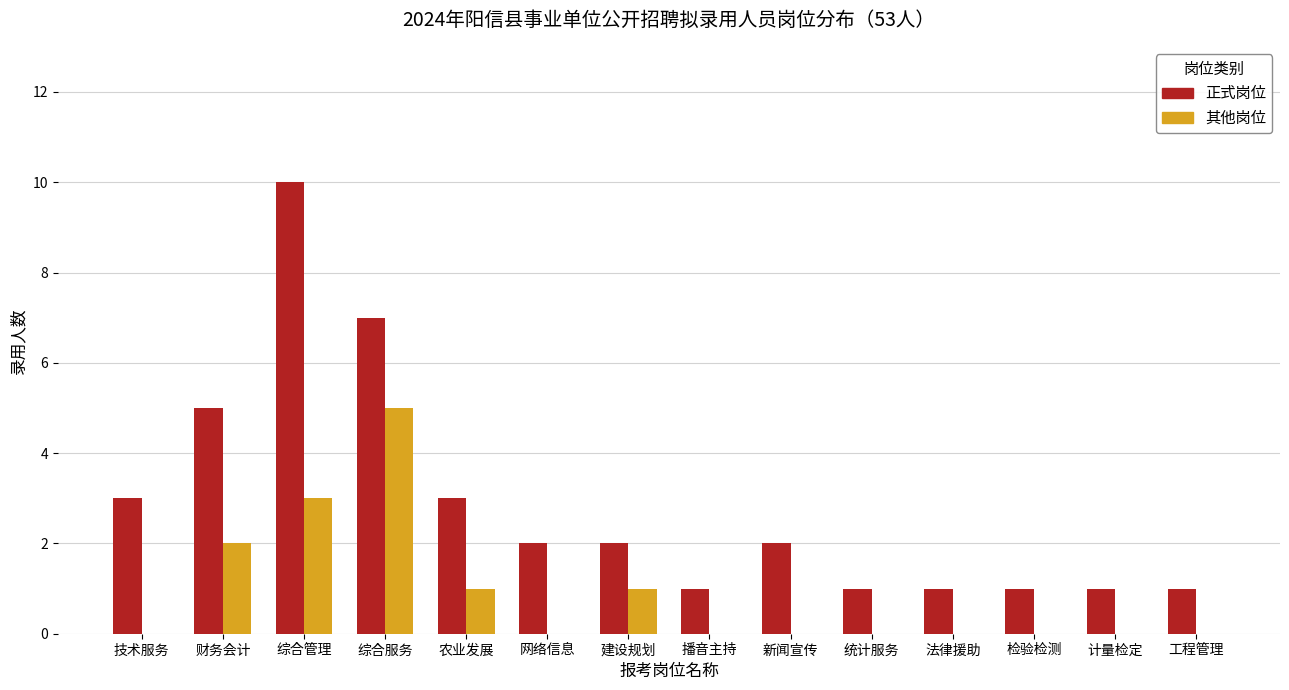

At which category does the chart reach its peak across all series?

综合管理